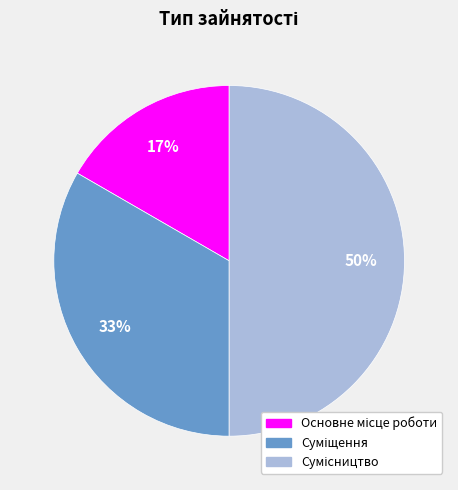

How many slices are in this pie chart?

3